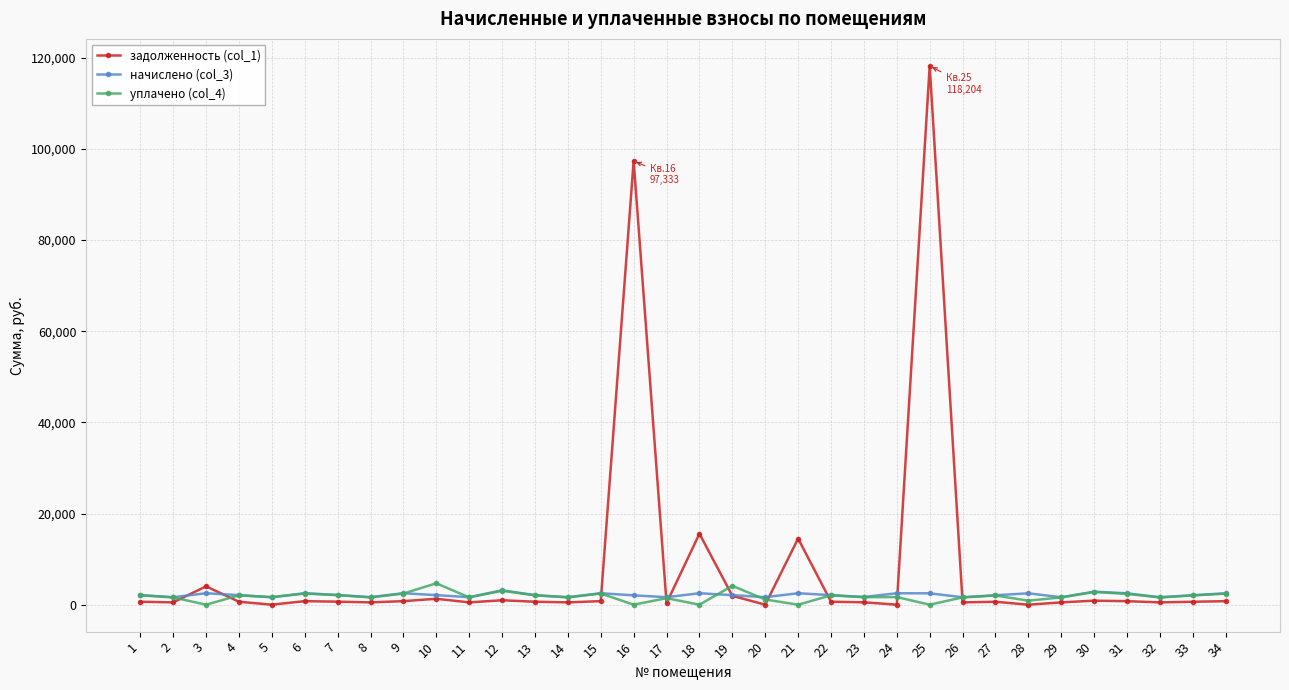

True or false: задолженность (col_1) and уплачено (col_4) cross at least once.

True